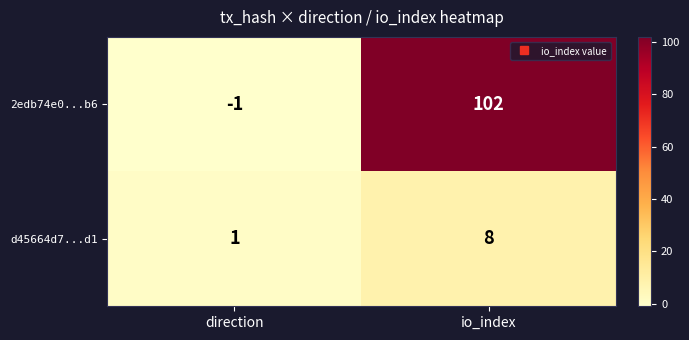

List the series in order of their overall mean, highest first.

2edb74e0...b6, d45664d7...d1